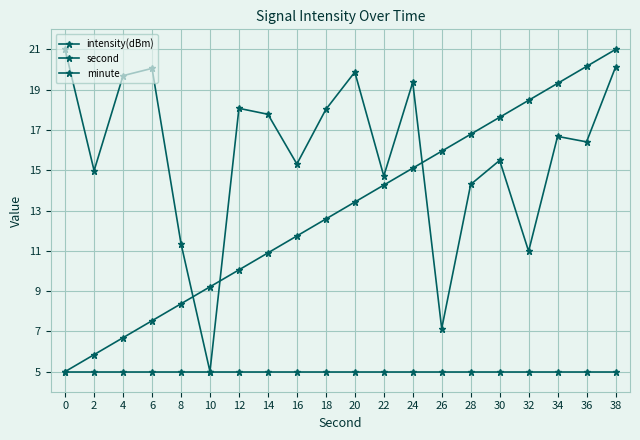

The intensity(dBm) series shows 18.1 at 12. True or false?

True